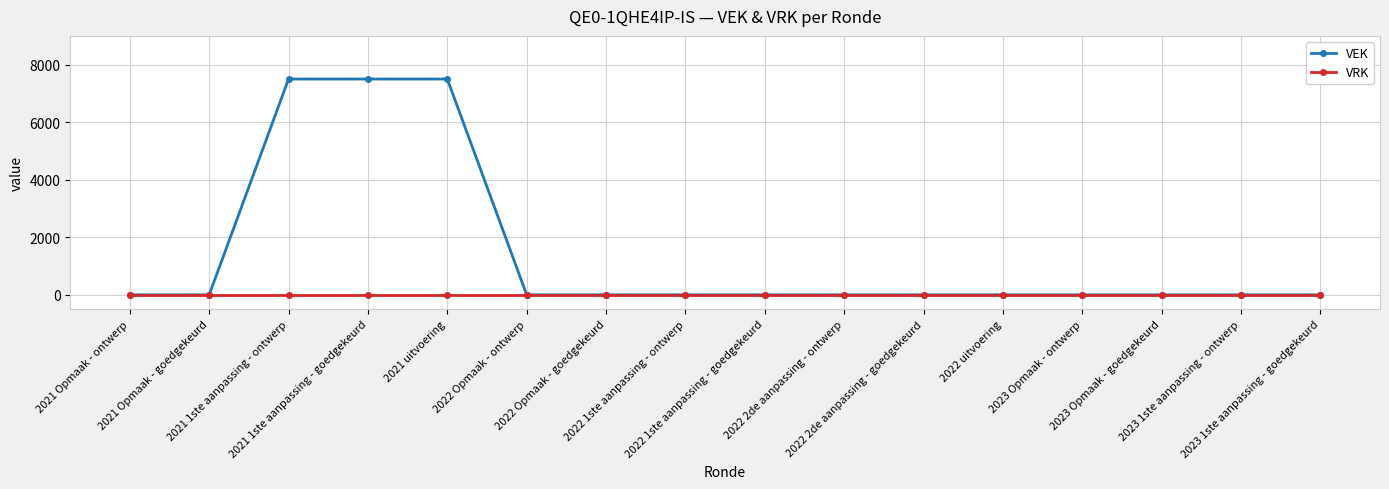

Reading left to right, list all the values displayed in this chart.

VEK: 0	0	7500	7500	7500	0	0	0	0	0	0	0	0	0	0	0
VRK: 0	0	0	0	0	0	0	0	0	0	0	0	0	0	0	0